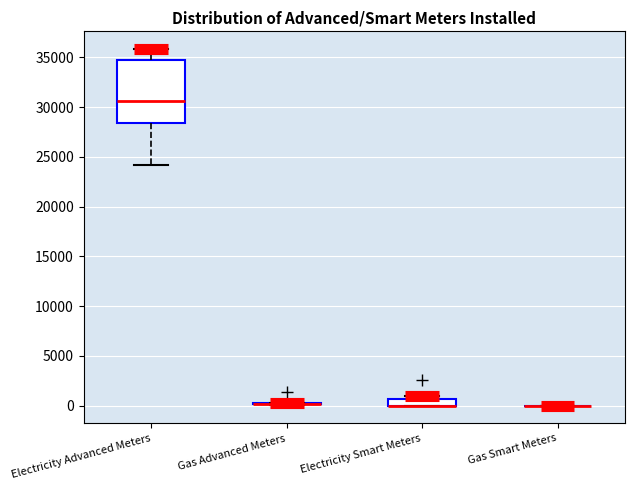

Which box is the tallest, from its lower edge to its upper edge?

Electricity Advanced Meters